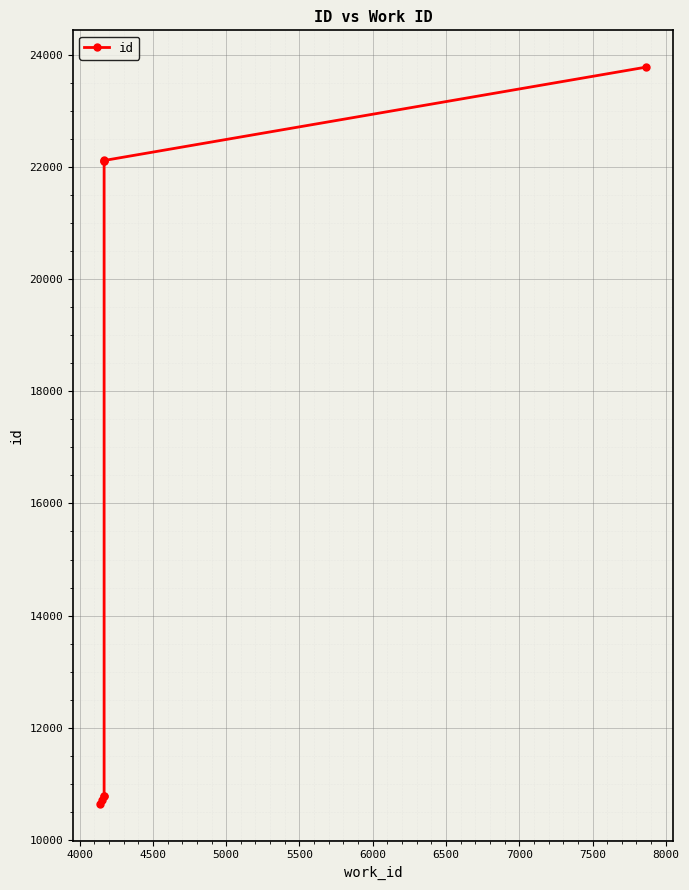

True or false: there are more than 1 points higher than both neighbors.

False